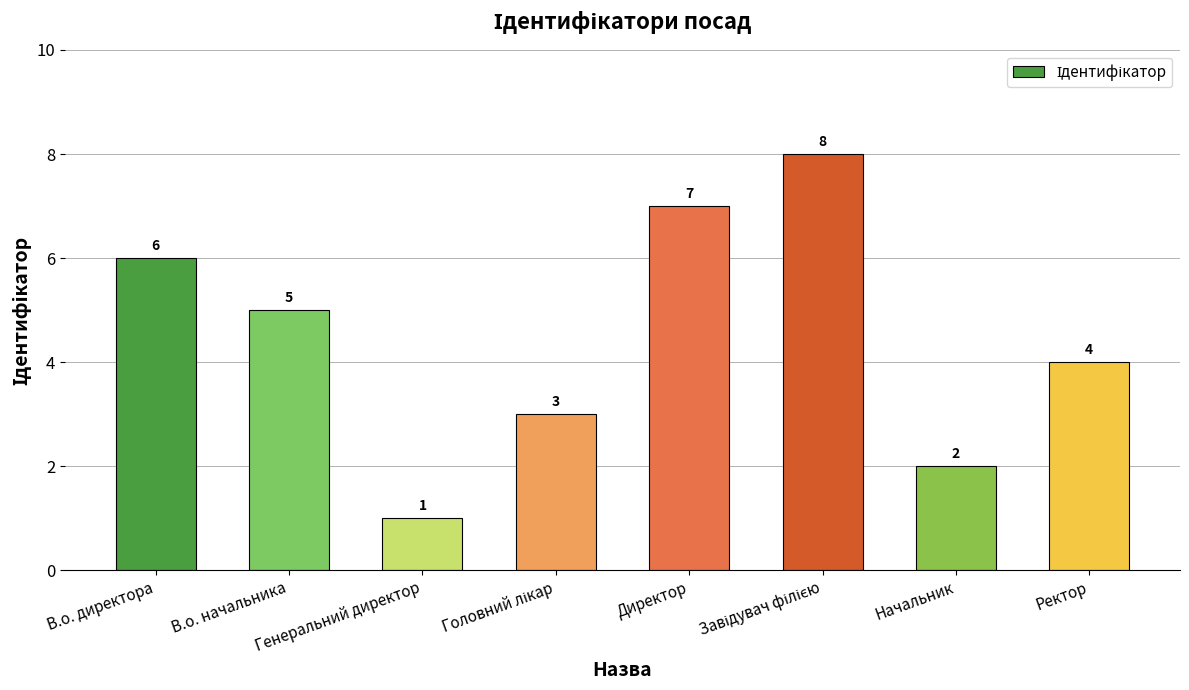

At which label does the data first exceed 5?

В.о. директора